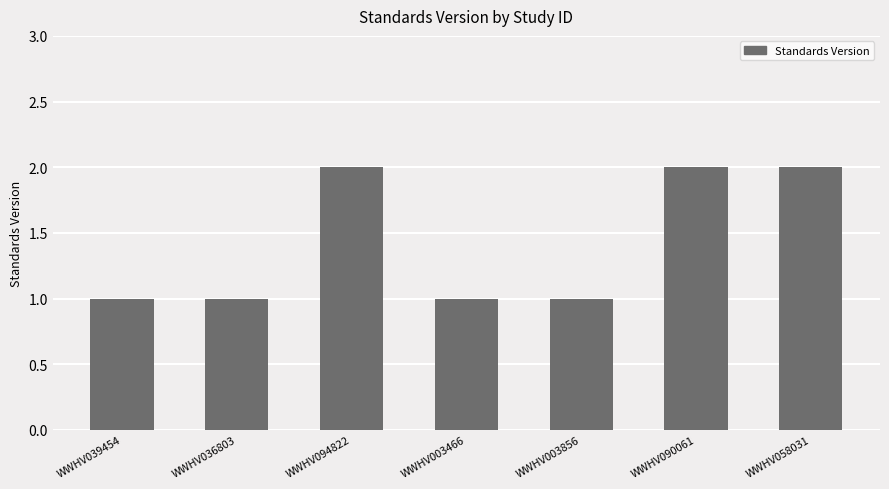

What is the change in value from WWHV036803 to WWHV094822?

+1